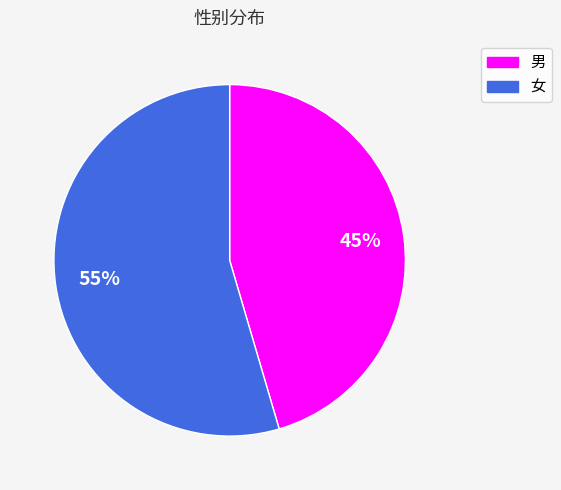

Does any single category account for the majority?

Yes